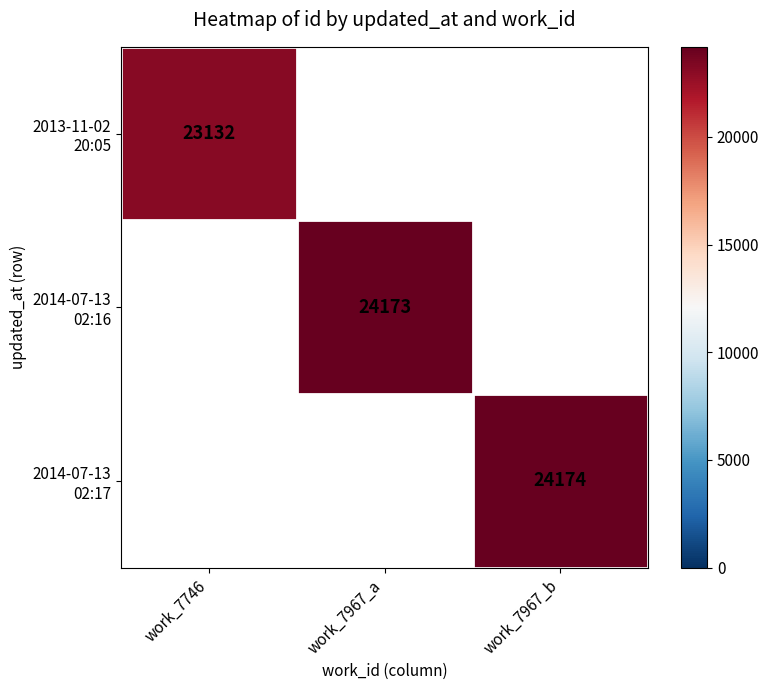

Where is 2013-11-02 20:05 nearest to the value 23132?

work_7746